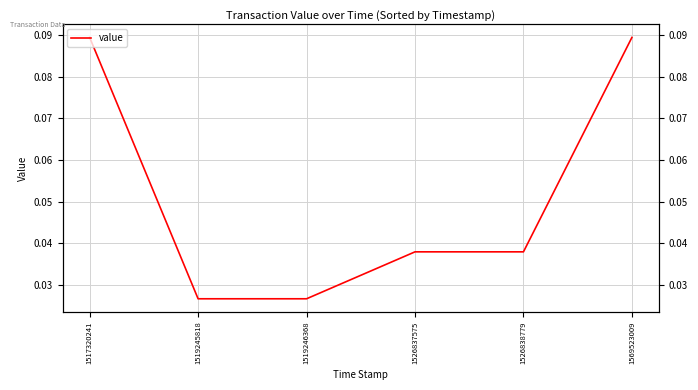

What is the difference between the maximum and minimum values?

0.1